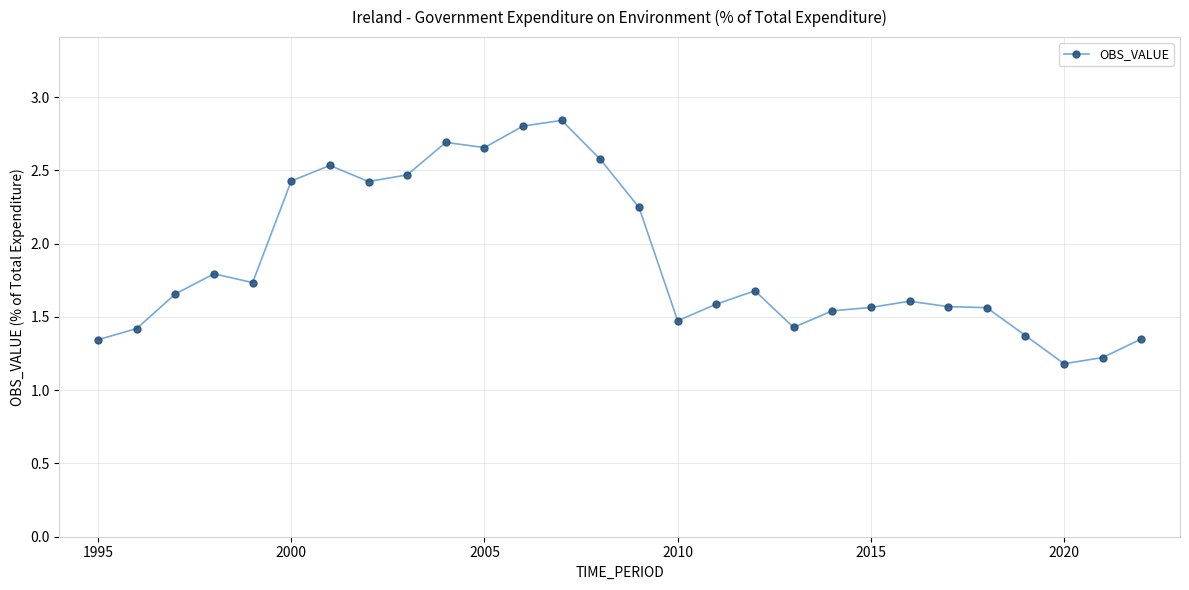

What is the value of the 7th point from the left?

2.5